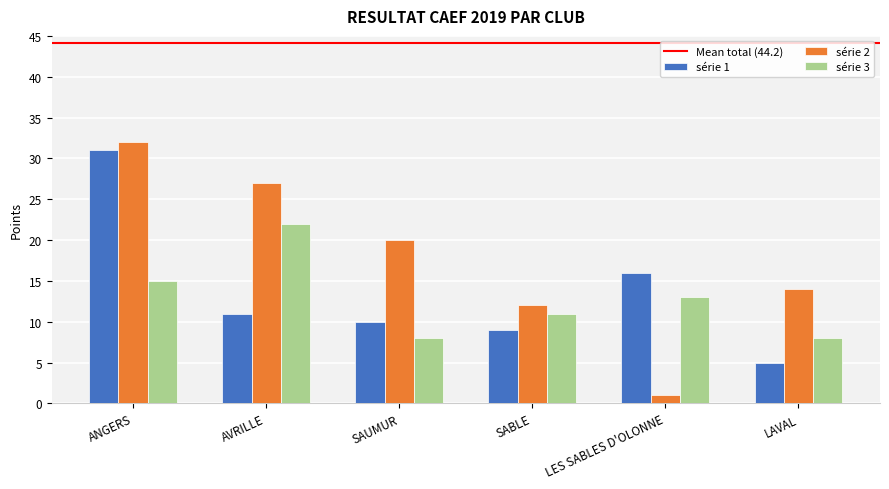

Is the value of série 3 at AVRILLE greater than the value of série 2 at LES SABLES D'OLONNE?

Yes